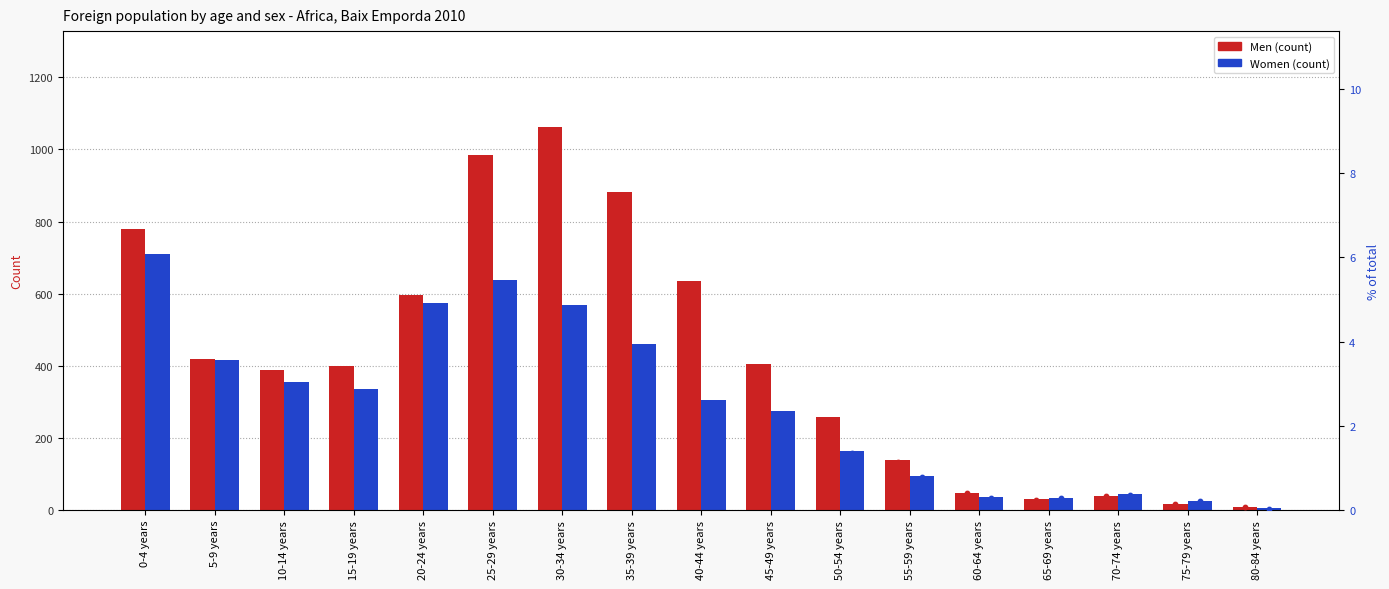

Which series contains the highest Y value?

Men